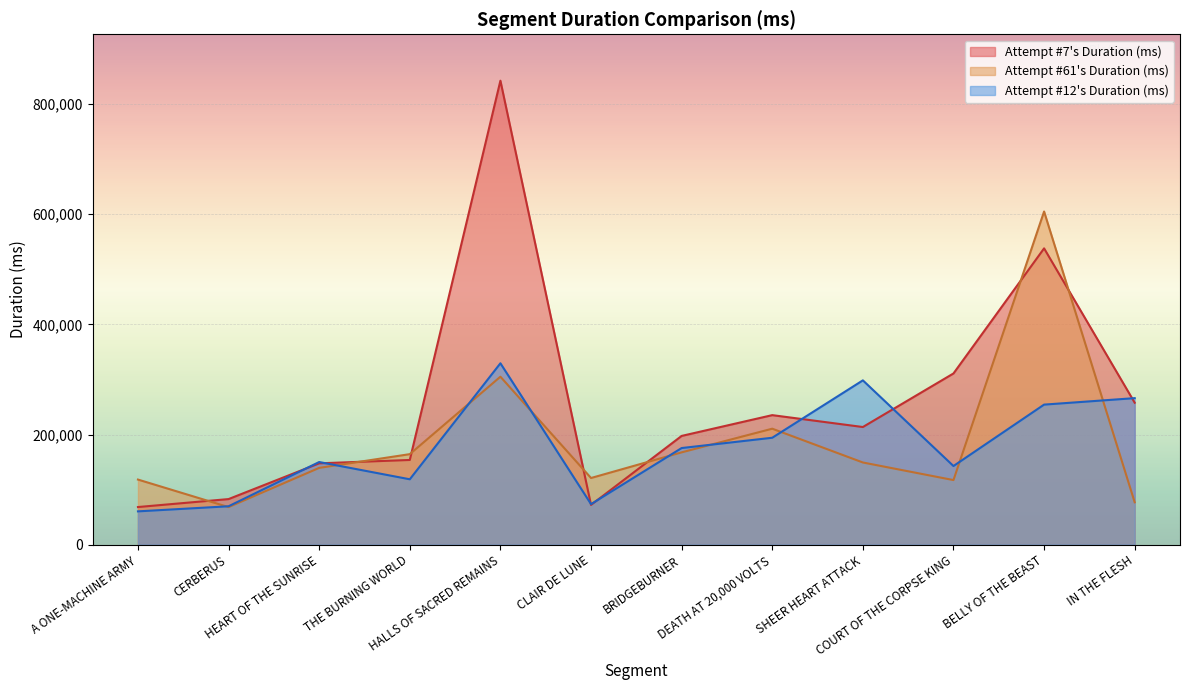

Which series has the widest spread of values?

Attempt #7's Duration (ms)